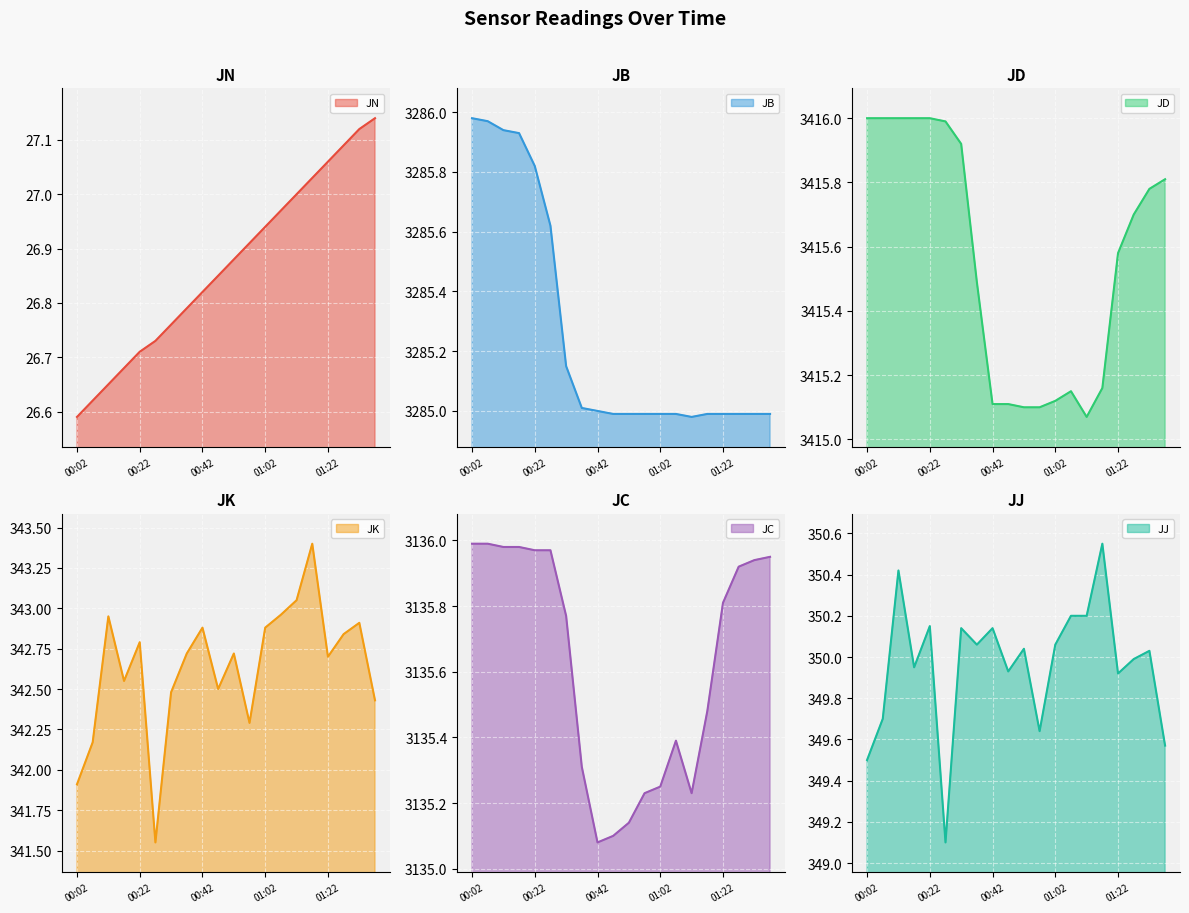

True or false: JD has more than 2 interior local peaks.

False